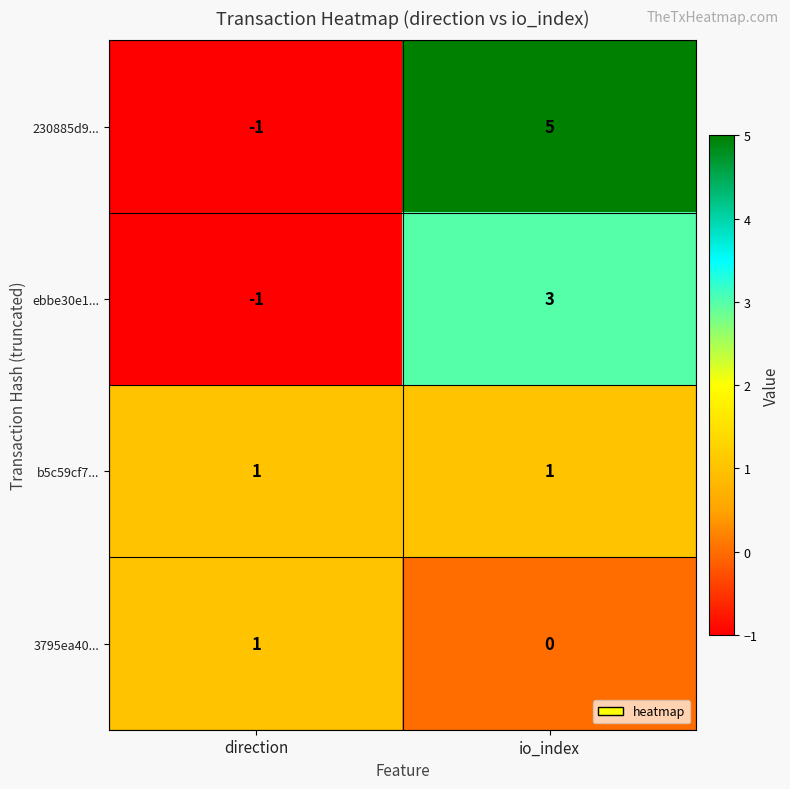

Between direction and io_index, which series saw the biggest shift?

230885d9...